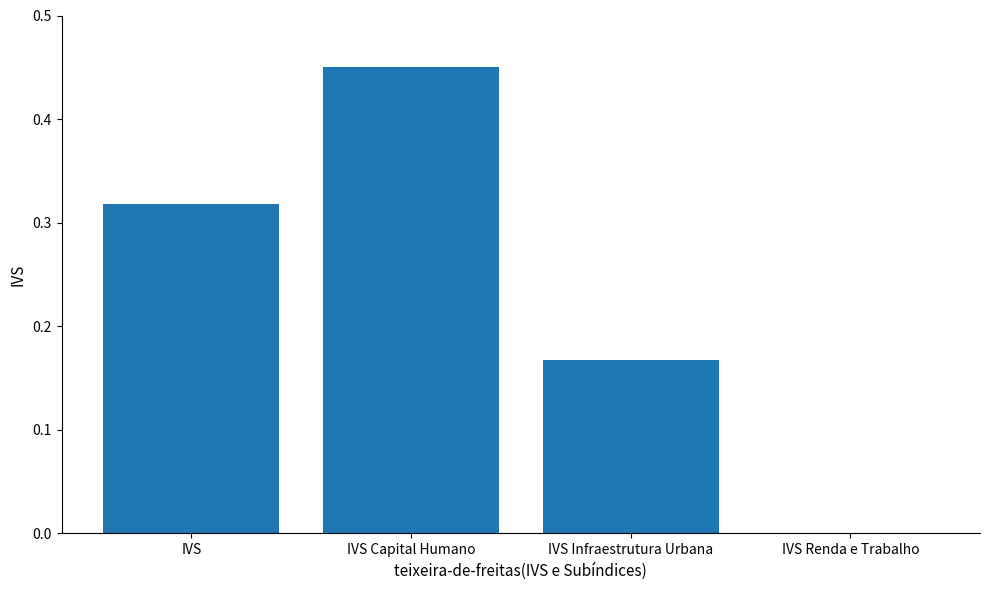

Count the number of values greater than 0.

3